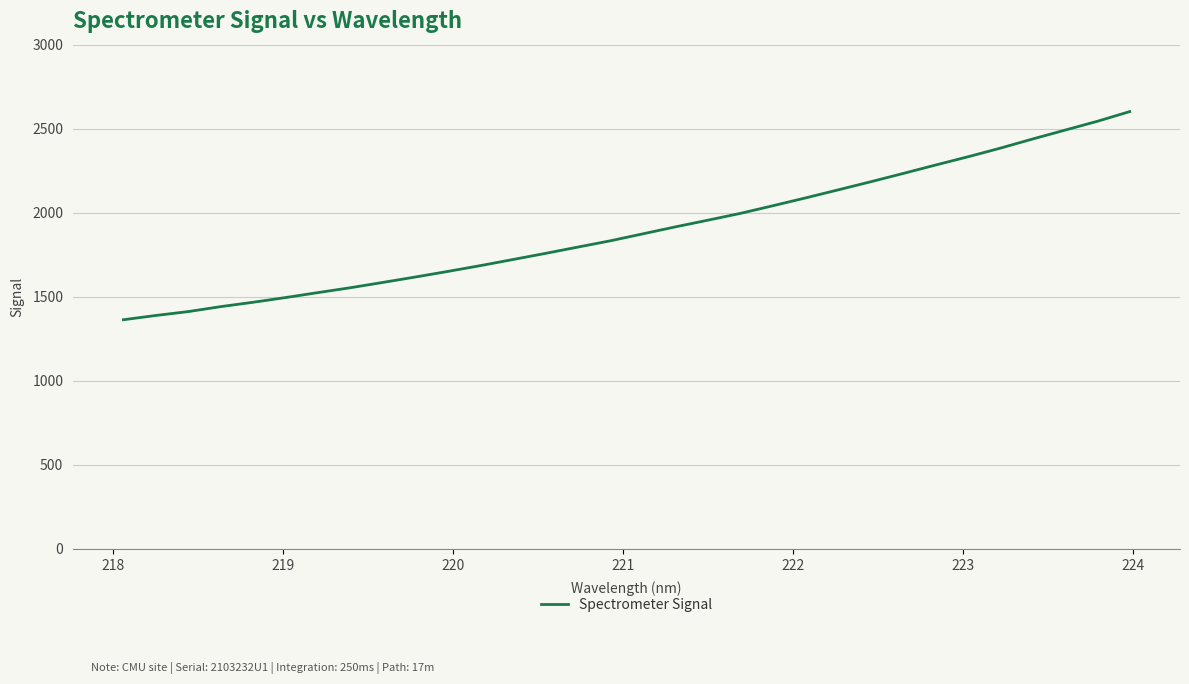

What is the difference between the maximum and minimum values?

1238.5